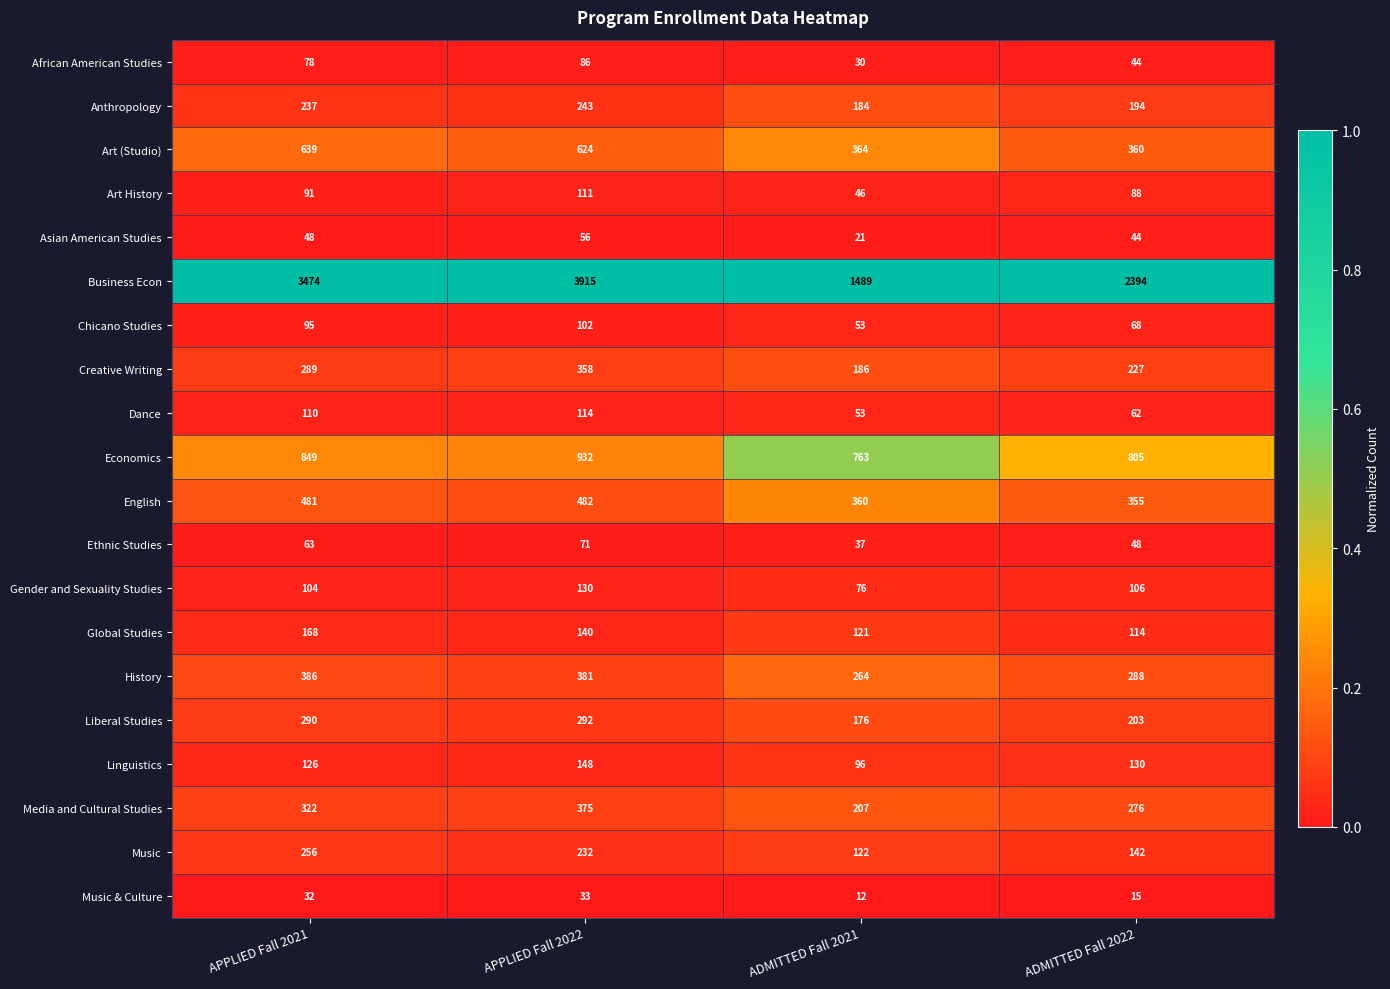

Read the Dance value at ADMITTED Fall 2021, to the nearest 5.

55